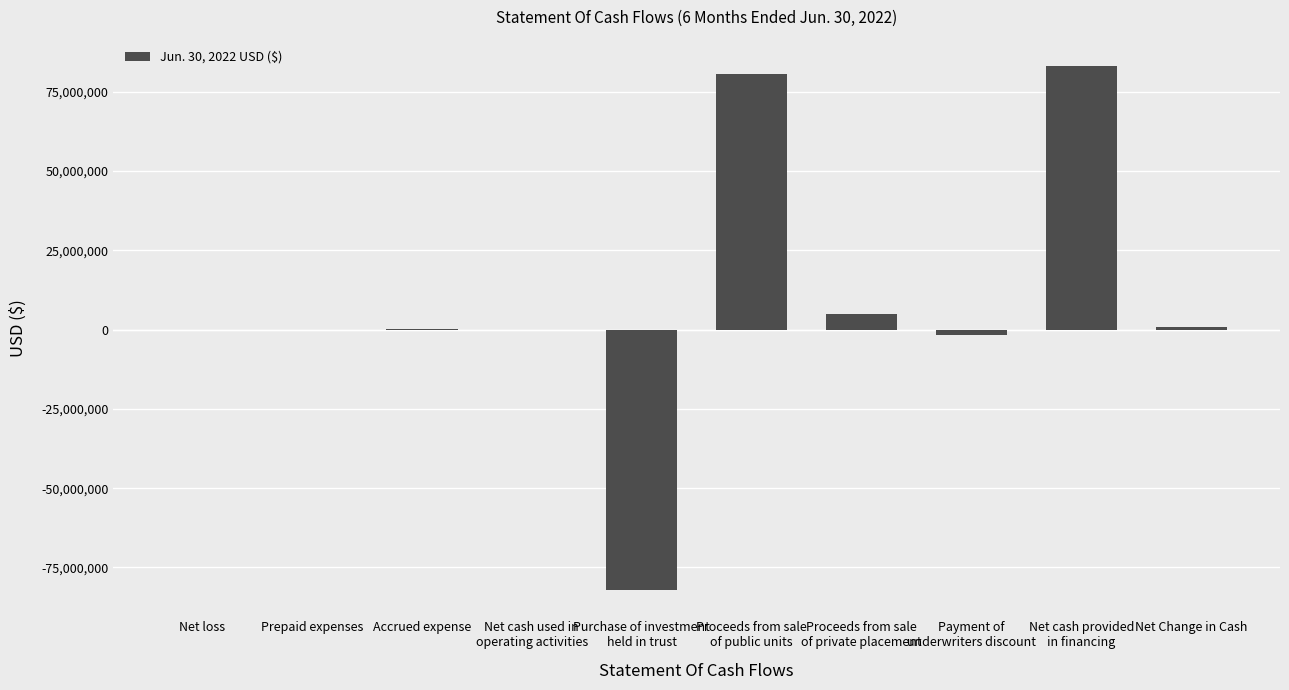

What is the greatest value displayed?

83149064